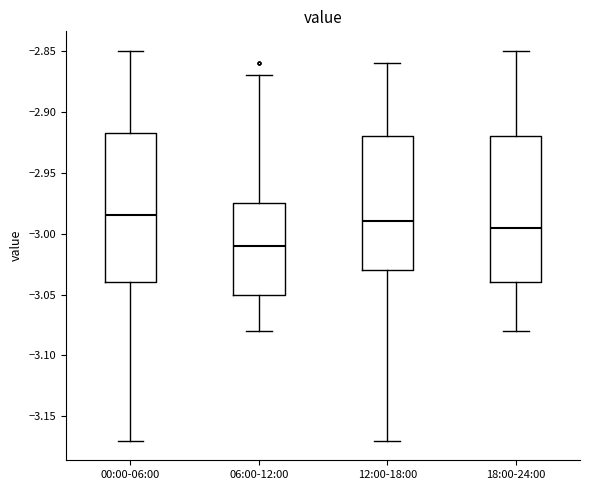

Where does the upper whisker of the box for 00:00-06:00 end on the y-axis? The values are not printed on the chart, so give them approximately, as read against the axis.

-2.850